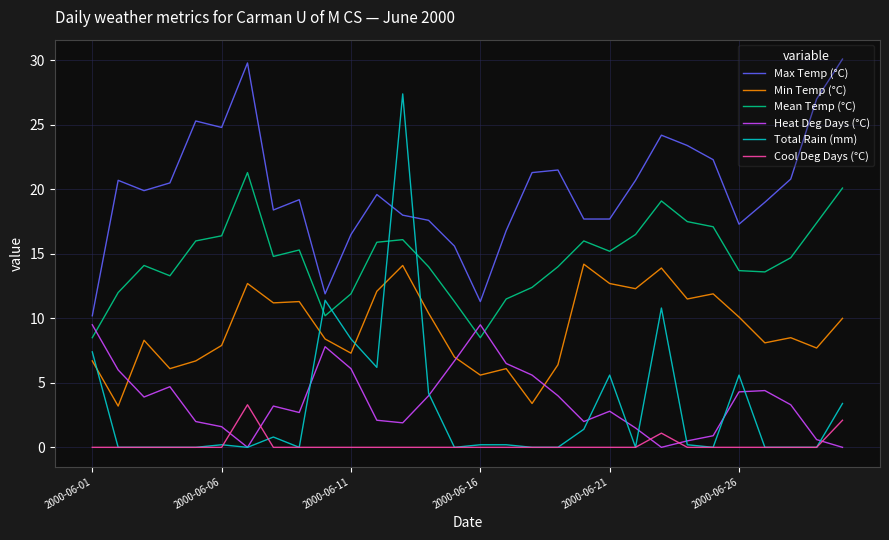

What are all the series names shown in the legend?

Max Temp (°C), Min Temp (°C), Mean Temp (°C), Heat Deg Days (°C), Total Rain (mm), Cool Deg Days (°C)